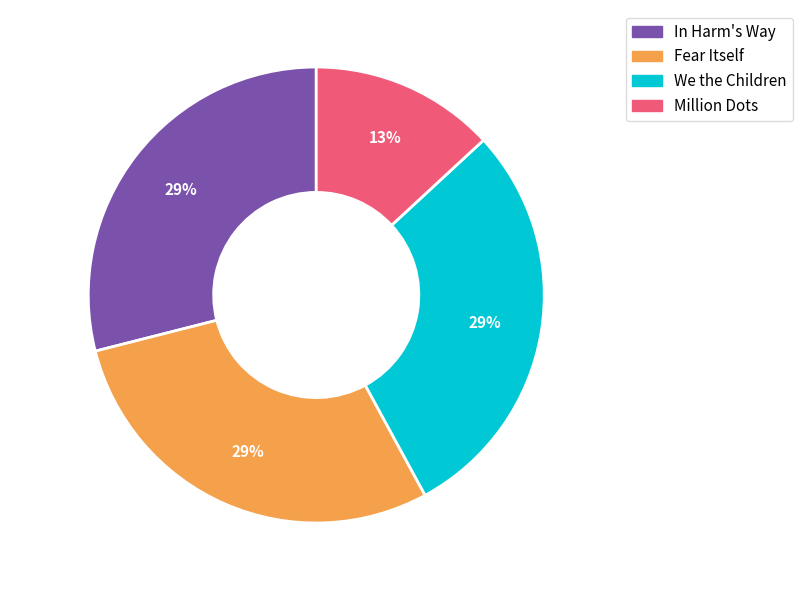

Do Fear Itself and Million Dots together represent more than half of the pie?

No